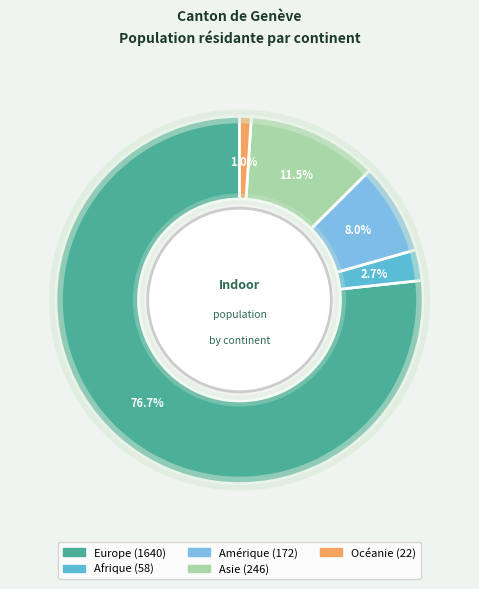

Count the number of slices in the pie.

5